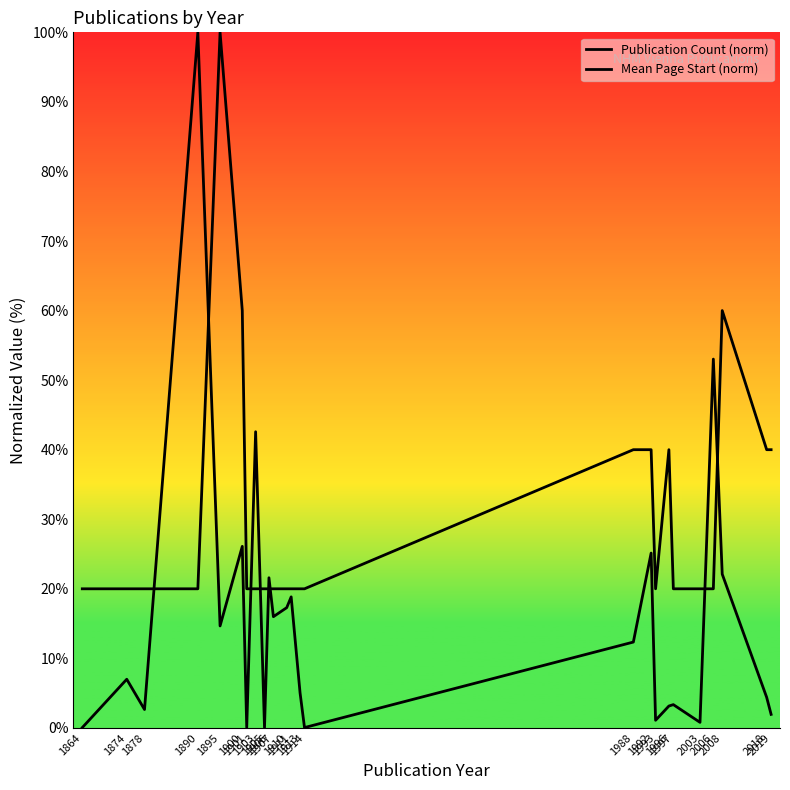

How many data points in Mean Page Start (norm) are less than 6?

12